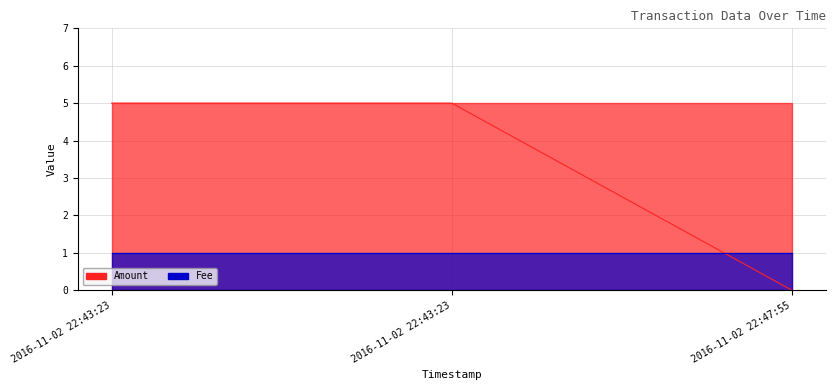

How many values are between 0 and 5?

3